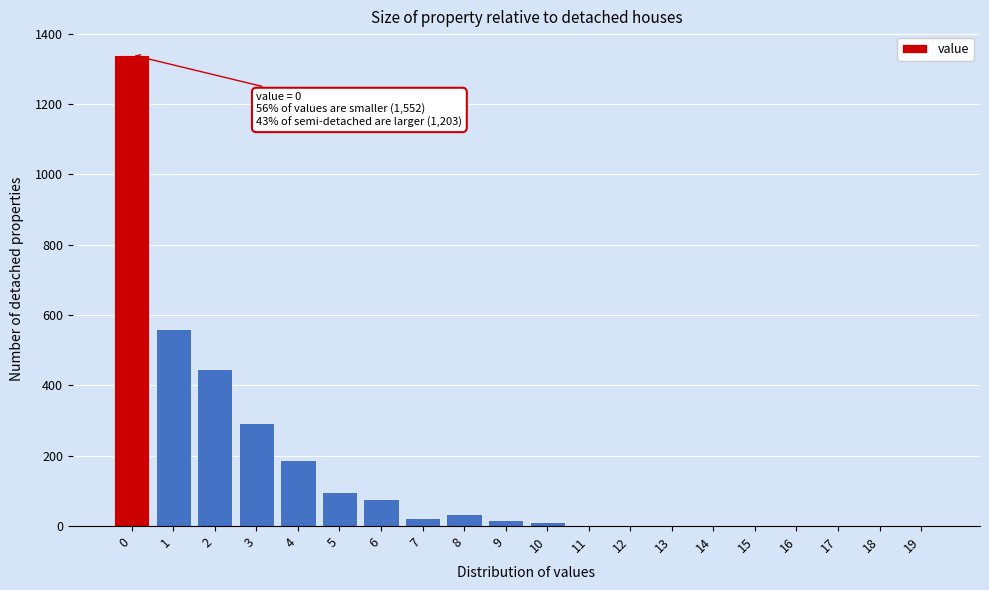

What is the change in value from 0 to 14?

-1340